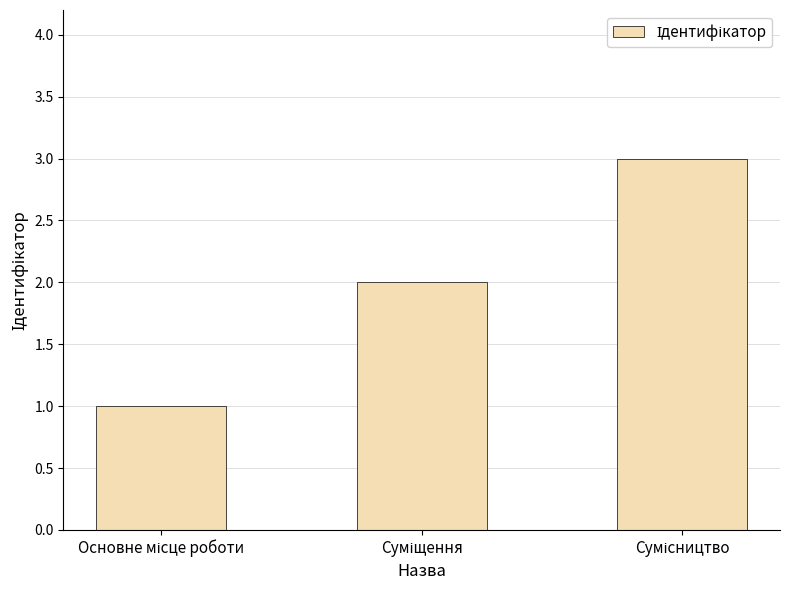

How many bars are there in total?

3